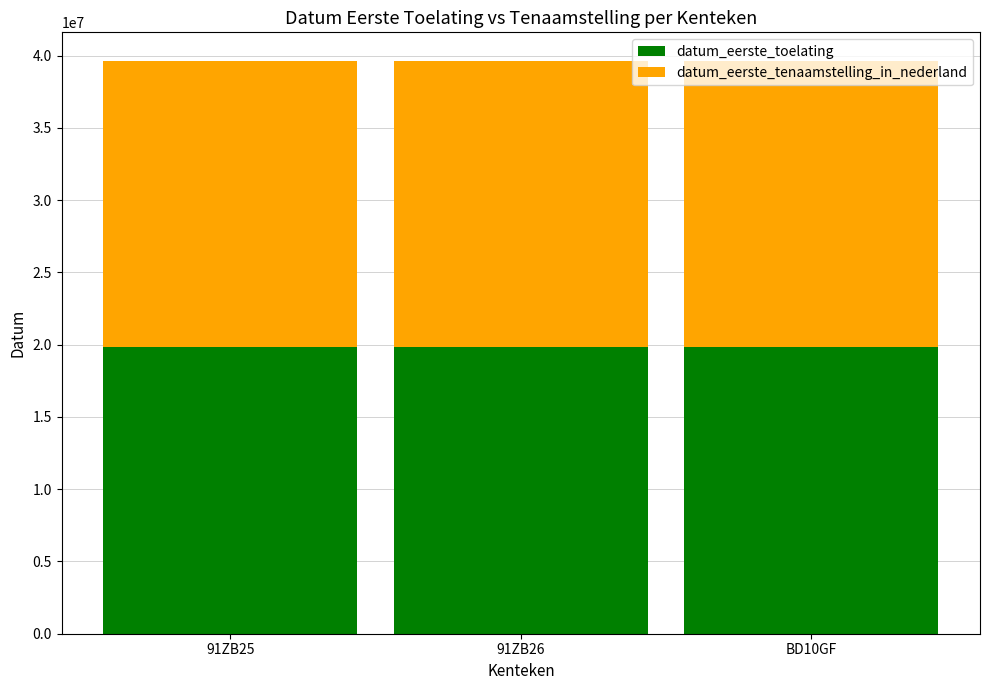

Does the chart contain stacked bars?

Yes